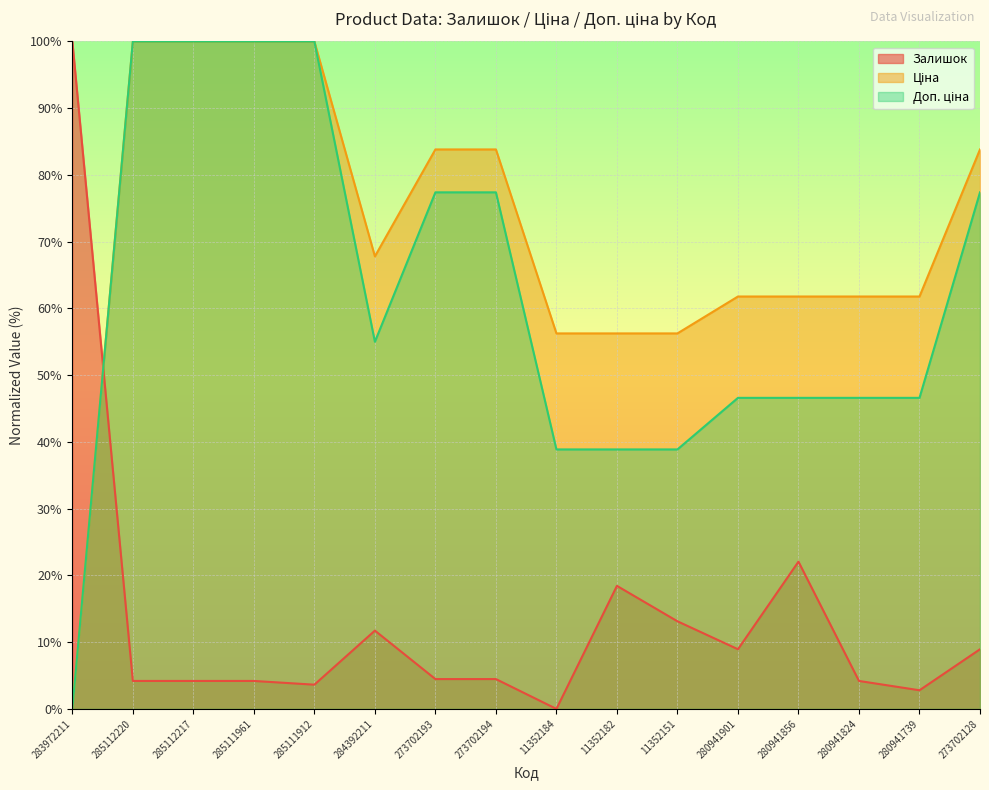

What position from the right is 273702194?

9